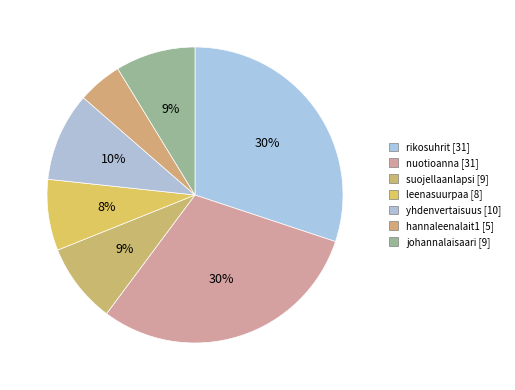

Which has a higher value, nuotioanna [31] or hannaleenalait1 [5]?

nuotioanna [31]